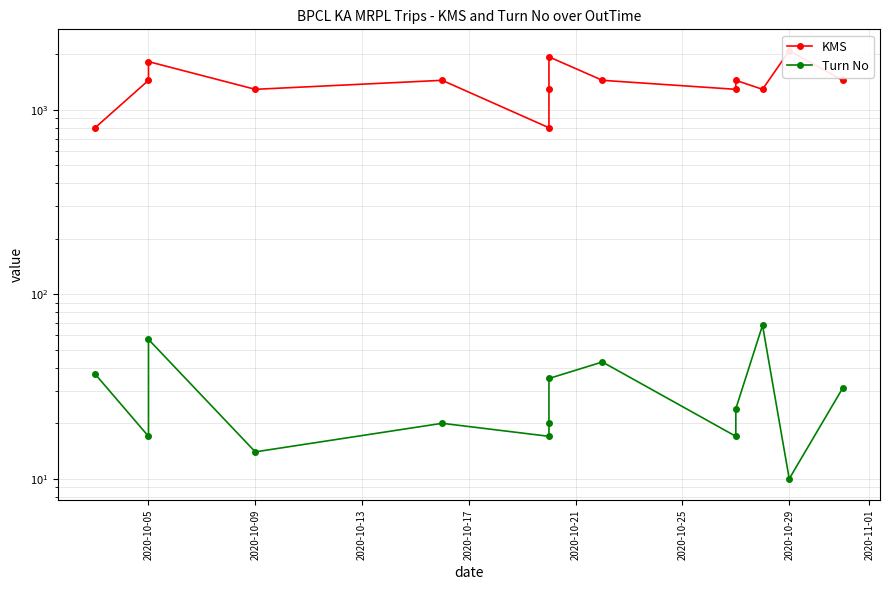

The Turn No series shows 6 at 2020-10-05. True or false?

False